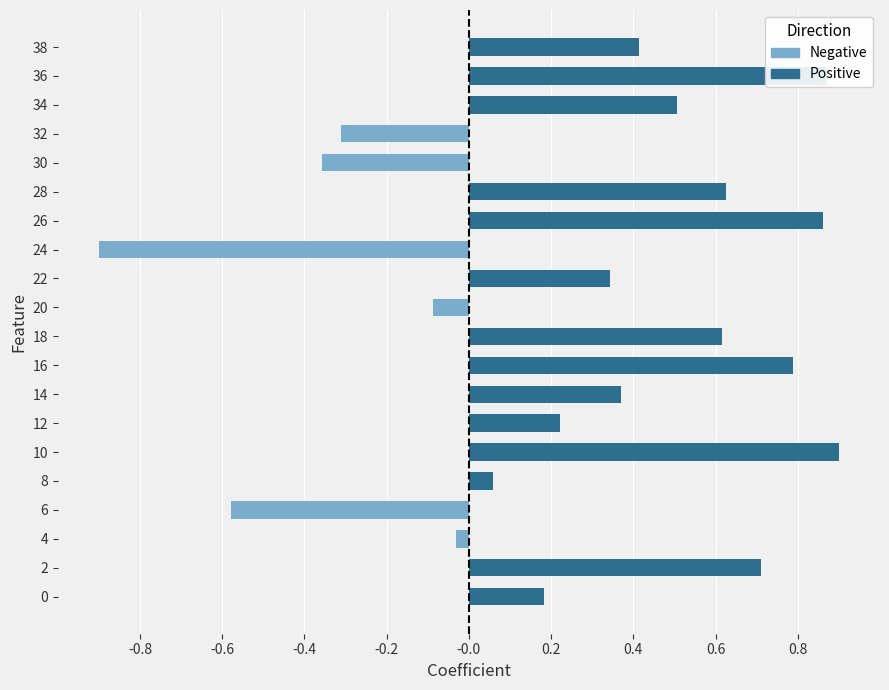

What is the difference between the highest and lowest values at 14?

0.4